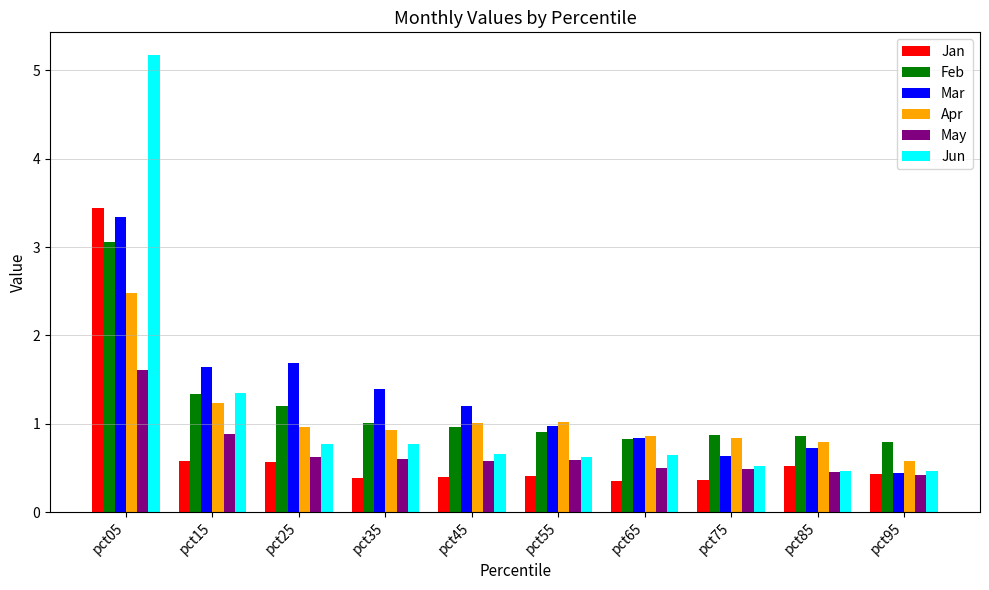

What value does the Apr series have at pct05?

2.5